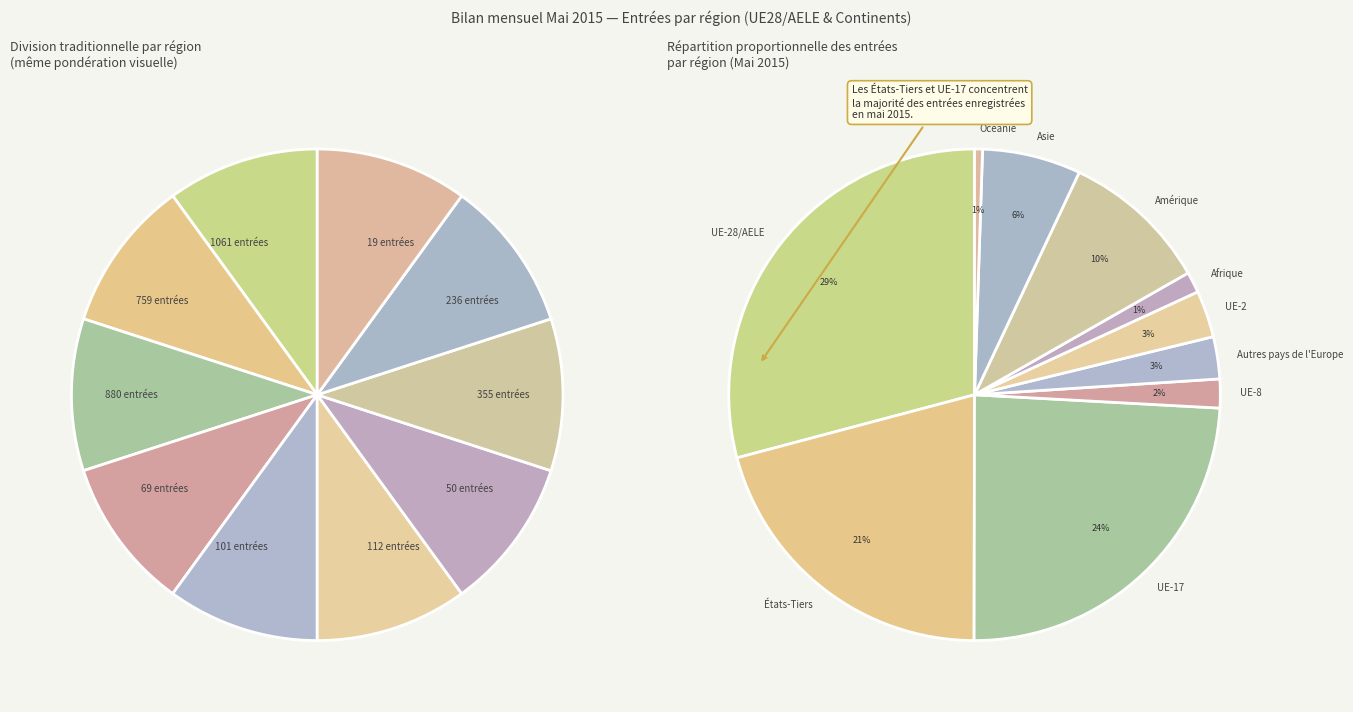

What is the change in value from UE-28/AELE to Asie?

-825